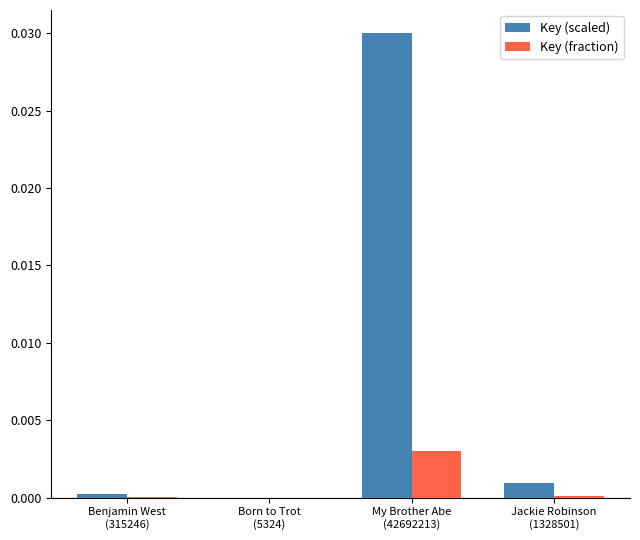

Which series has the largest total across all categories?

Key (scaled)